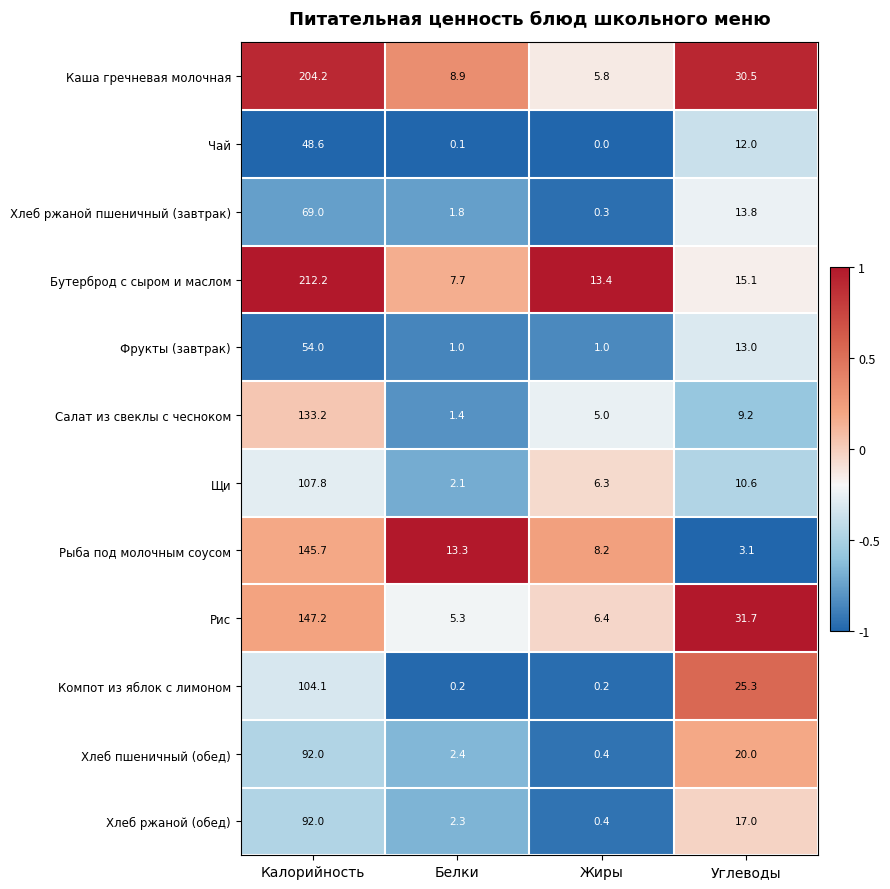

At which category is the sum across all series the highest?

Калорийность